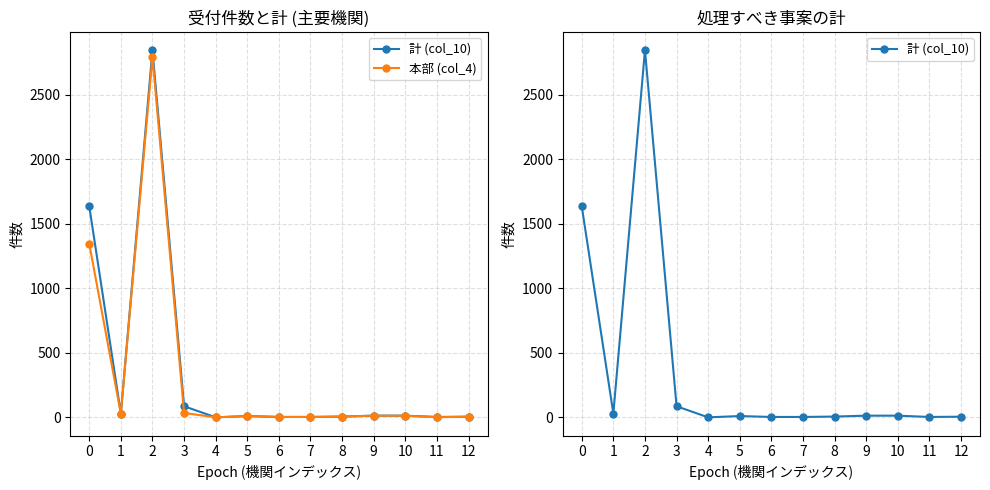

What is the value of the 本部 (col_4) point at the 4th from the left?

34